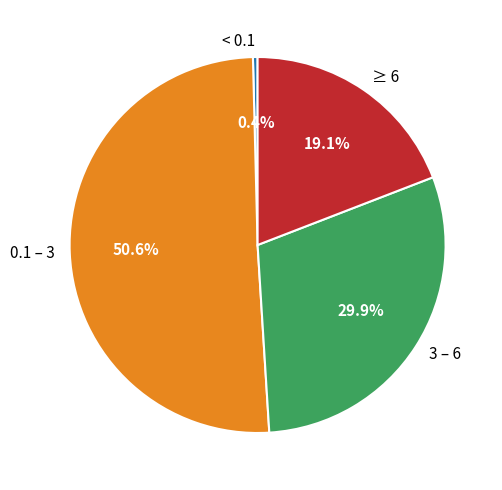

Rank the categories by value from lowest to highest.

< 0.1, ≥ 6, 3 – 6, 0.1 – 3